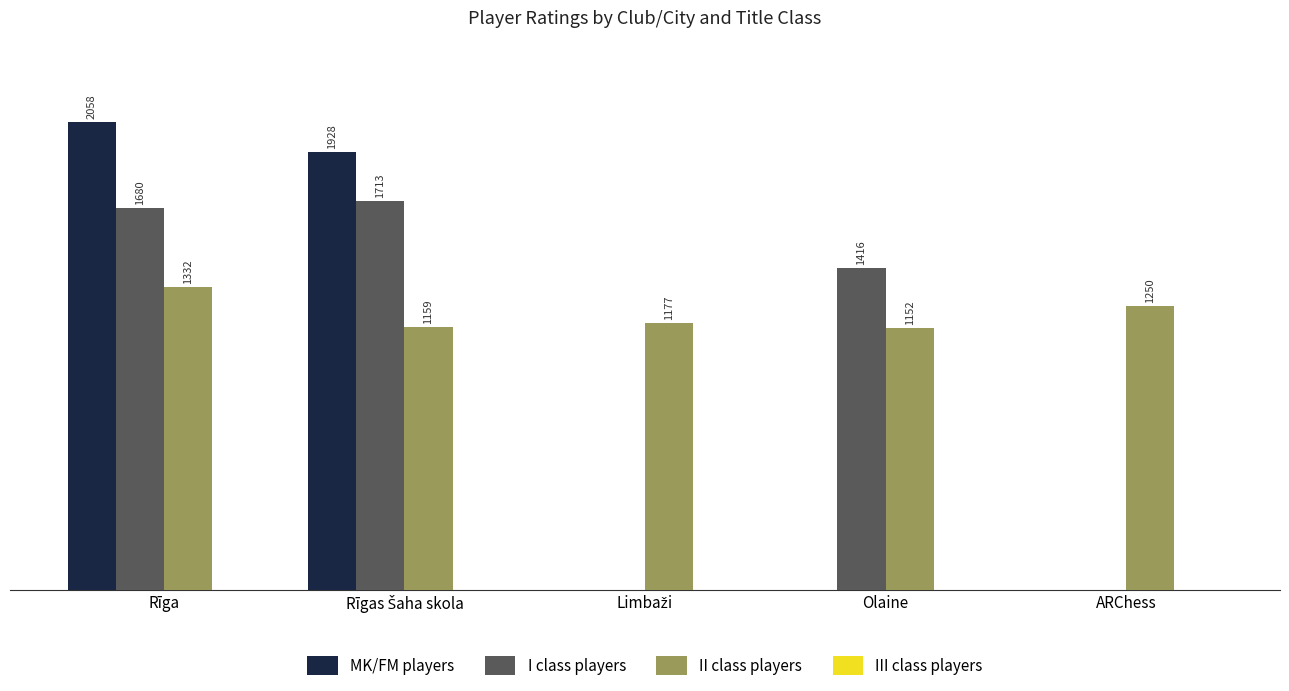

At which category is the sum across all series the highest?

Rīga